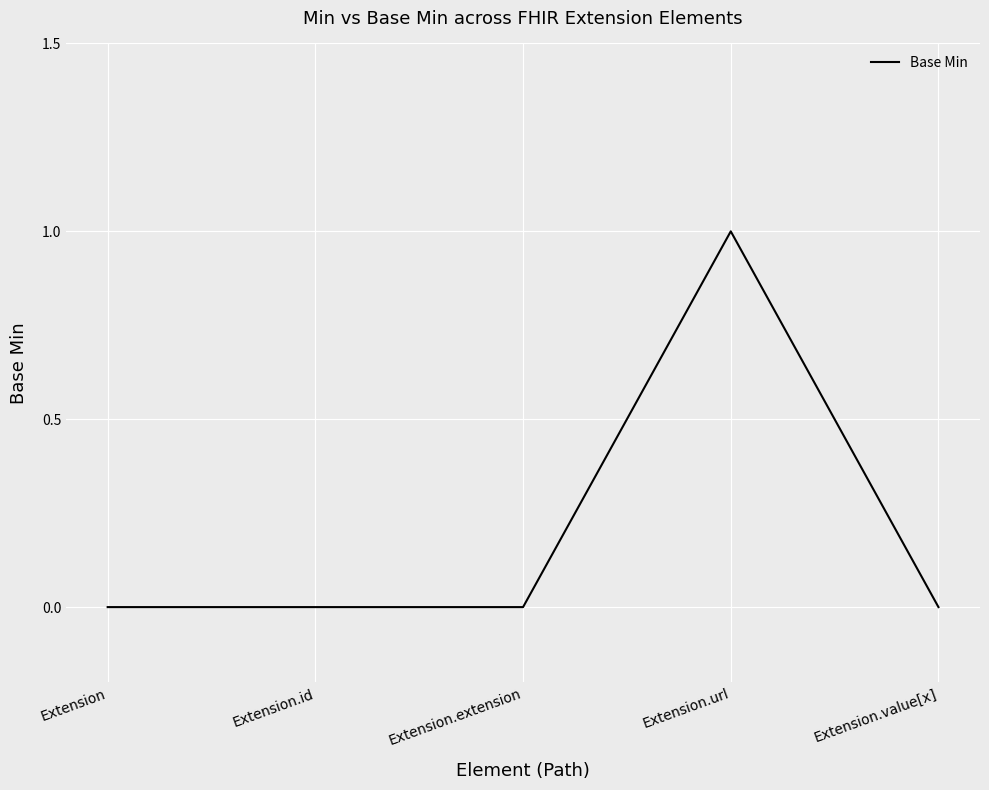

At which category does the chart reach its peak across all series?

Extension.url